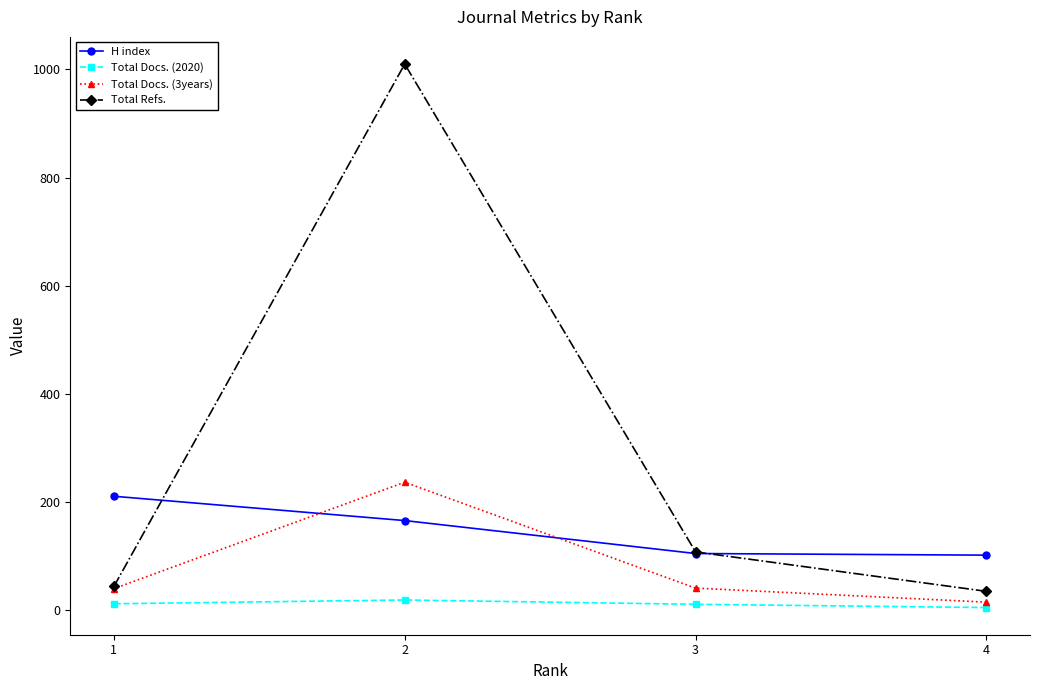

Which series has the largest total across all categories?

Total Refs.